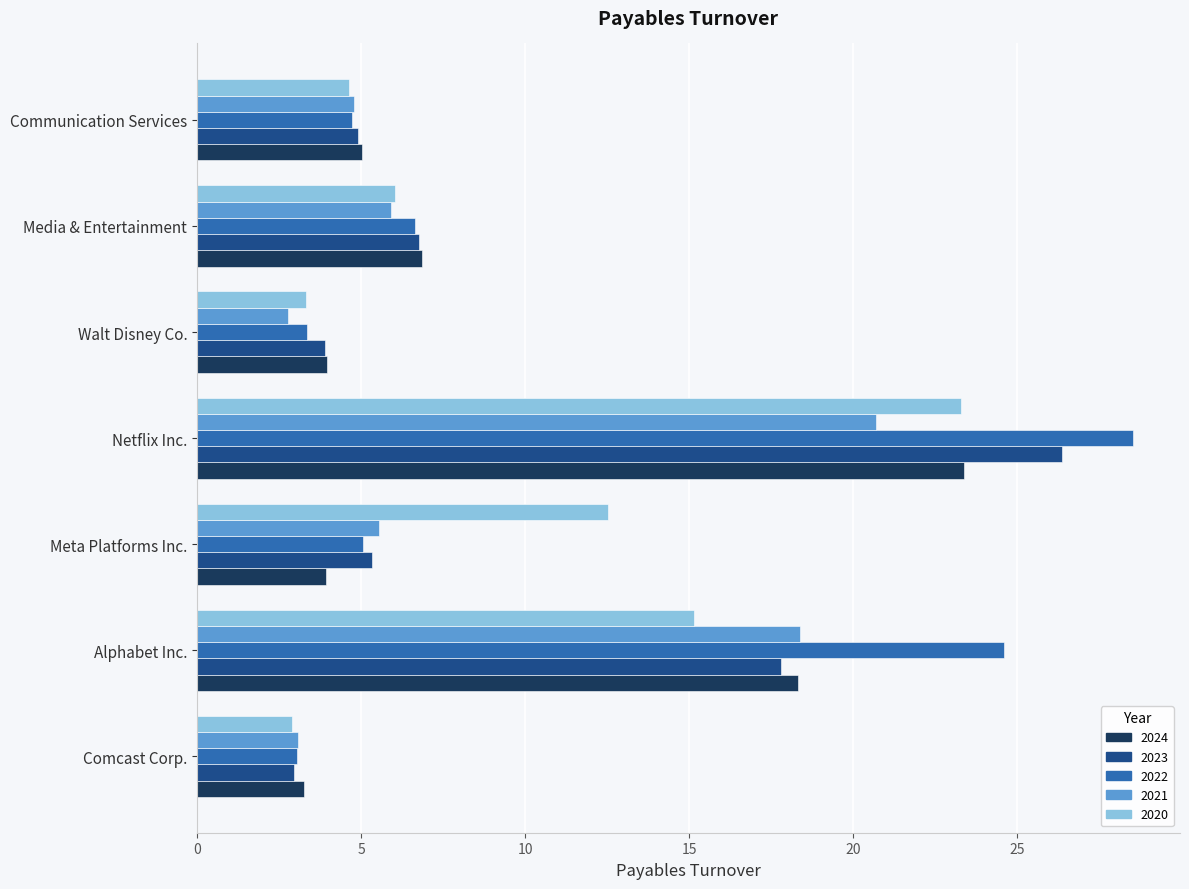

Rank the categories by 2023 value from highest to lowest.

Netflix Inc., Alphabet Inc., Media & Entertainment, Meta Platforms Inc., Communication Services, Walt Disney Co., Comcast Corp.